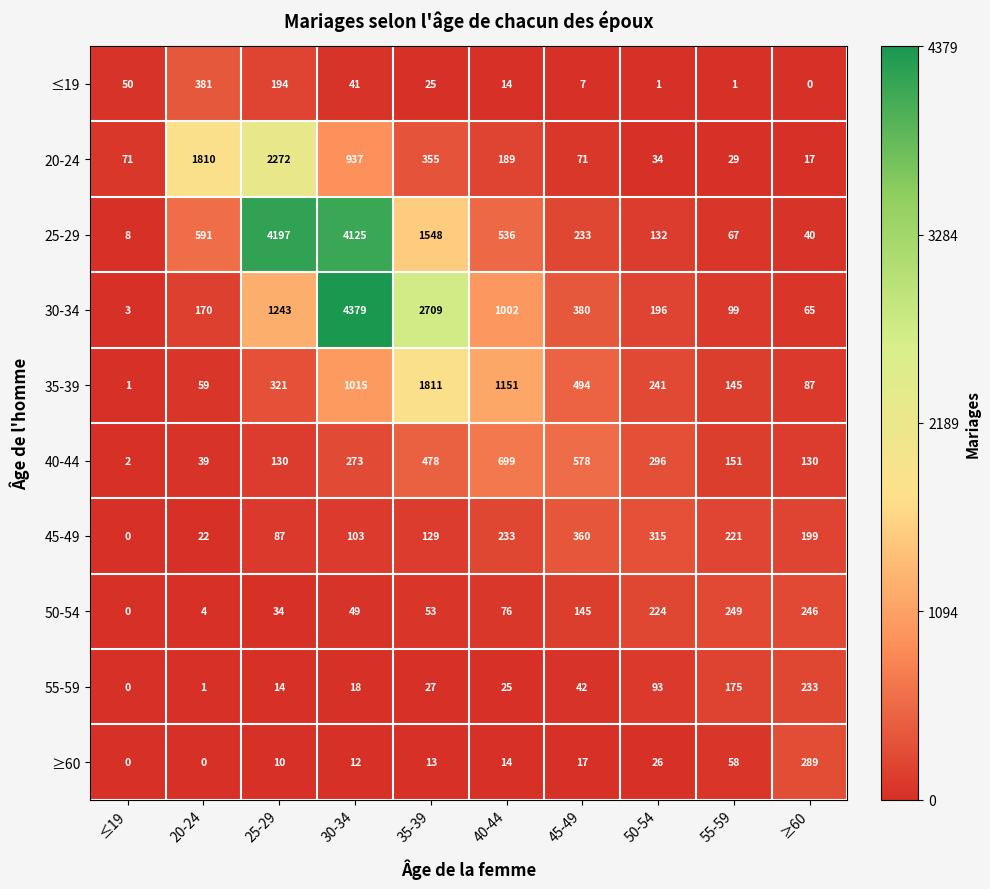

What is the sum of the 20-24 values at ≤19 and 45-49?

142